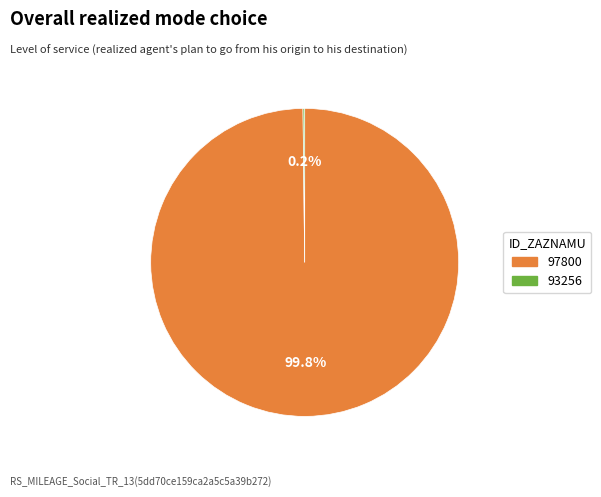

What percentage is NOT represented by 97800?

0.2%